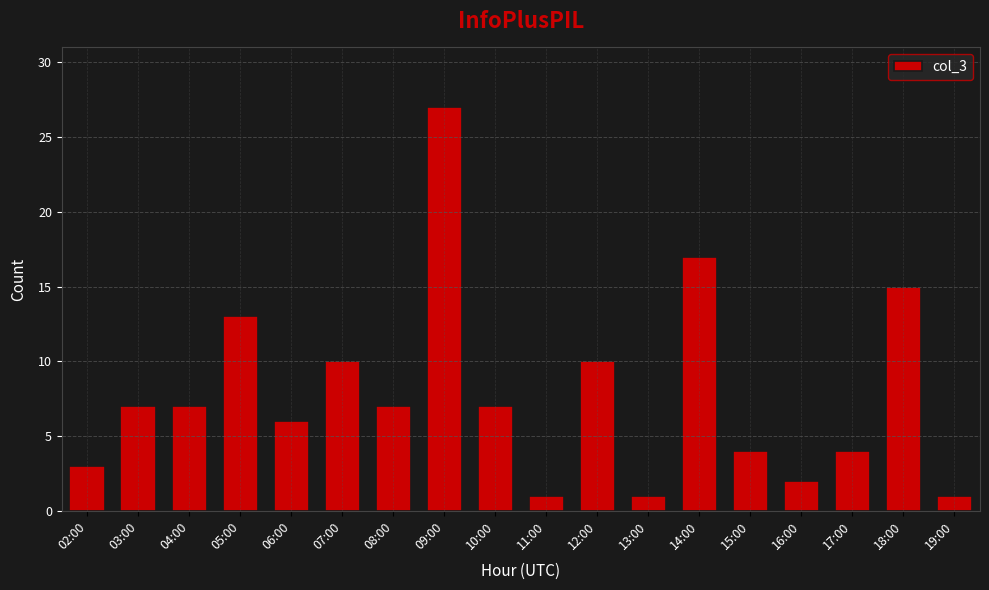

Which category has the highest value across all series?

09:00